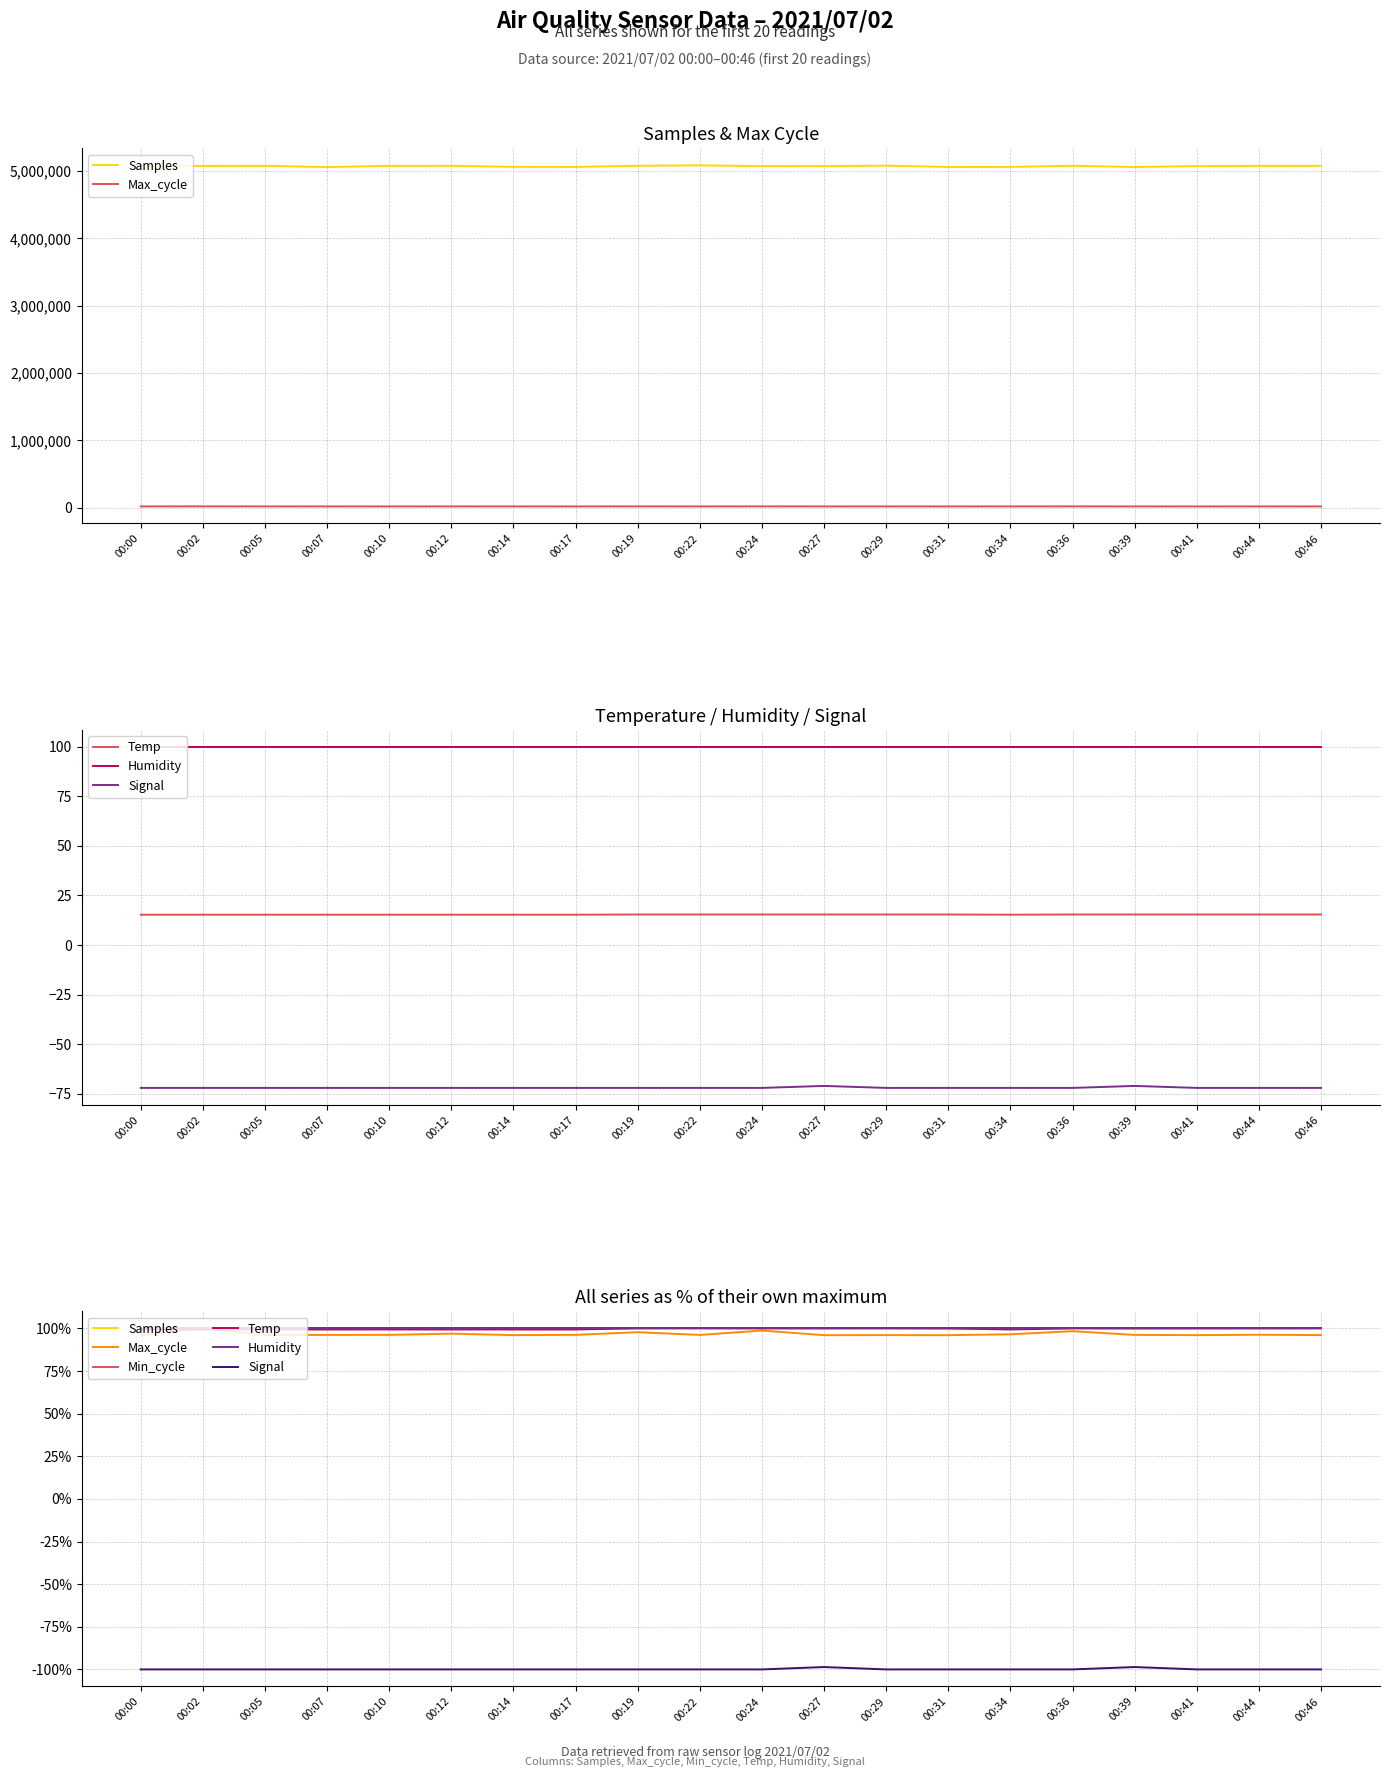

List the labels in order of Temp value, largest first.

00:19, 00:22, 00:24, 00:27, 00:29, 00:31, 00:36, 00:39, 00:41, 00:44, 00:46, 00:00, 00:02, 00:05, 00:07, 00:10, 00:12, 00:14, 00:17, 00:34